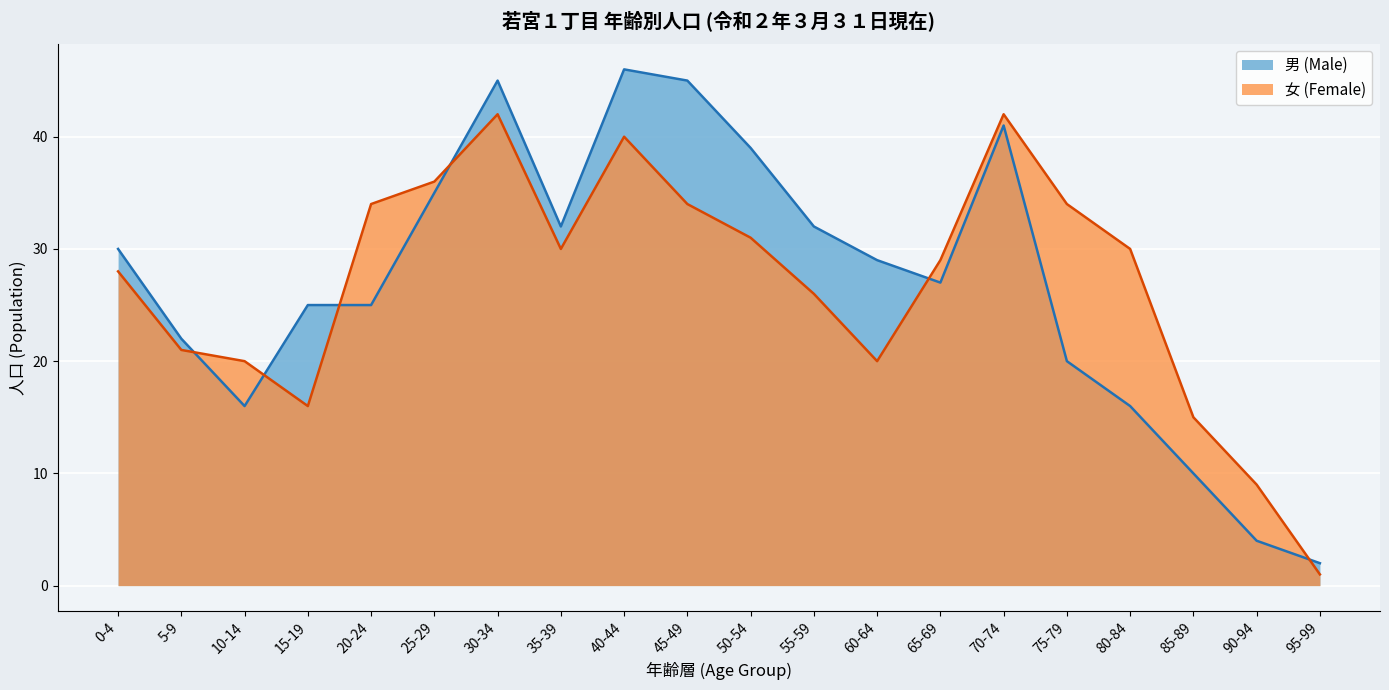

How many categories are shown in the chart?

20